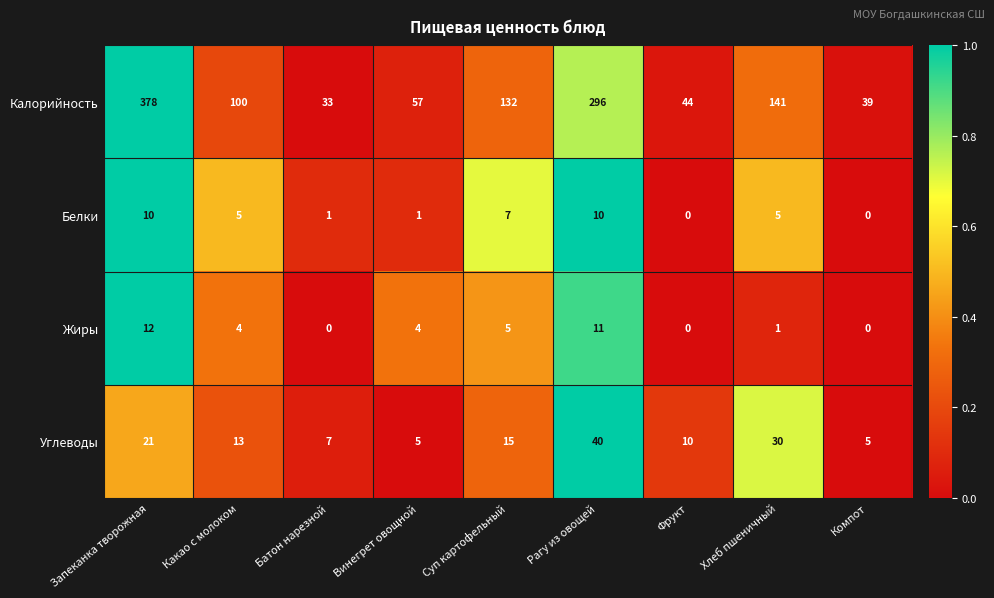

Which category has the highest value in the Калорийность series?

Запеканка творожная